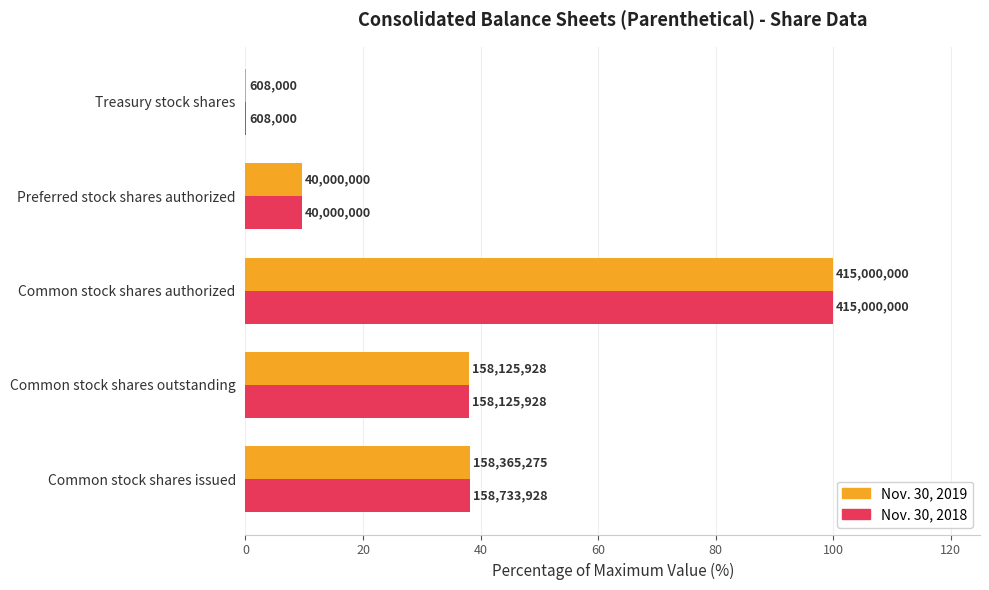

What is the minimum value for Nov. 30, 2018?

0.1